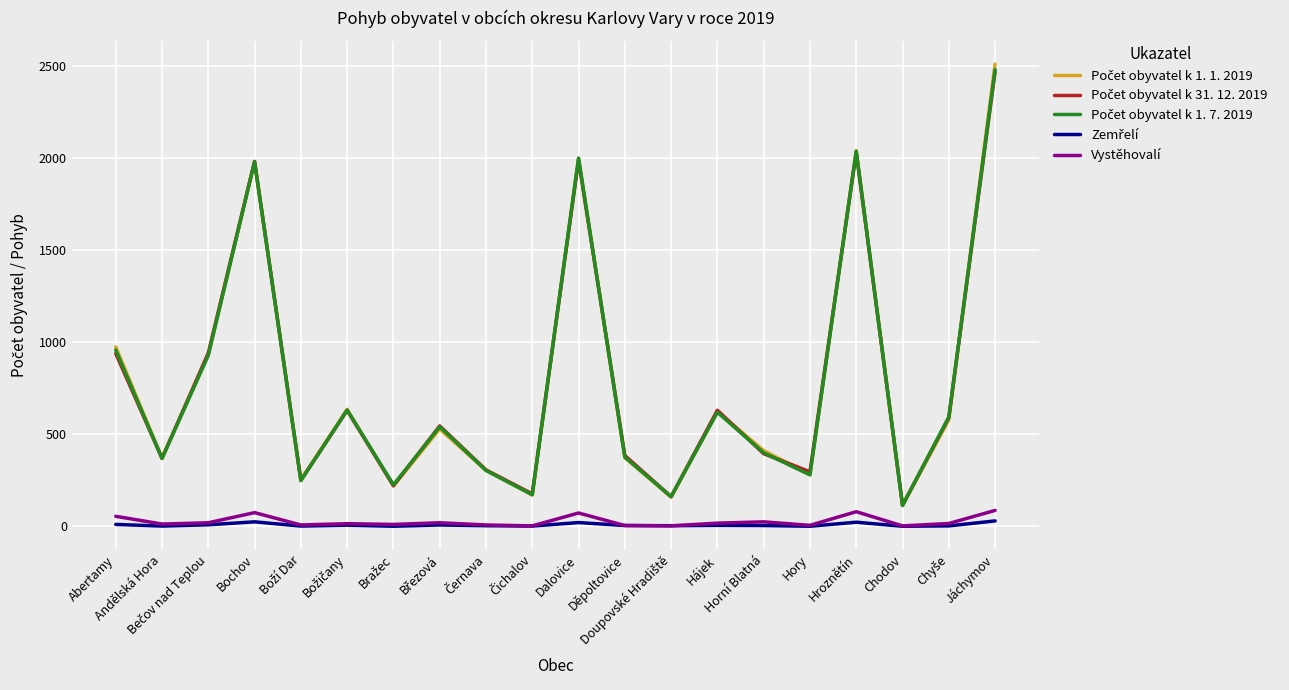

Rank the categories by Počet obyvatel k 1. 7. 2019 value from lowest to highest.

Chodov, Doupovské Hradiště, Čichalov, Bražec, Boží Dar, Hory, Černava, Andělská Hora, Děpoltovice, Horní Blatná, Březová, Chyše, Hájek, Božičany, Bečov nad Teplou, Abertamy, Bochov, Dalovice, Hroznětín, Jáchymov